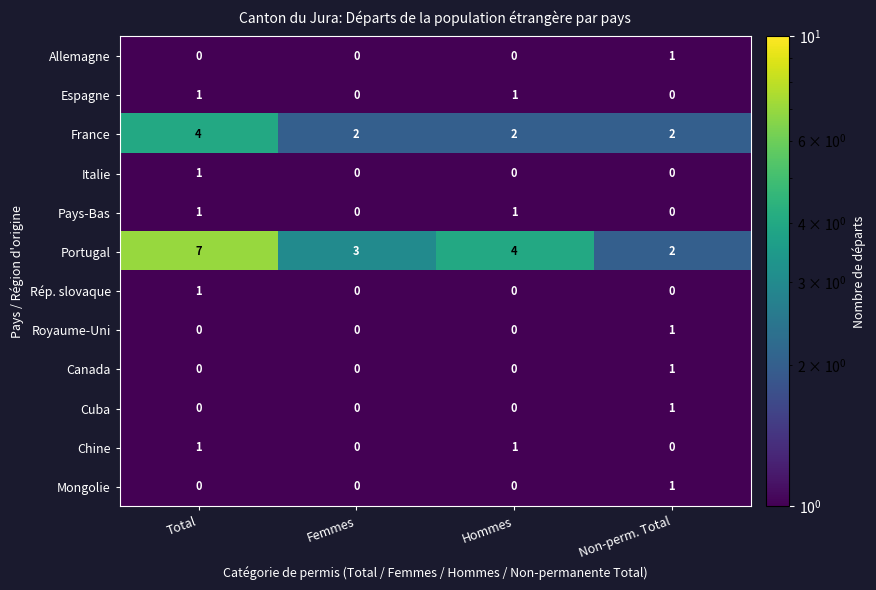

What is the maximum value shown in the chart?

7